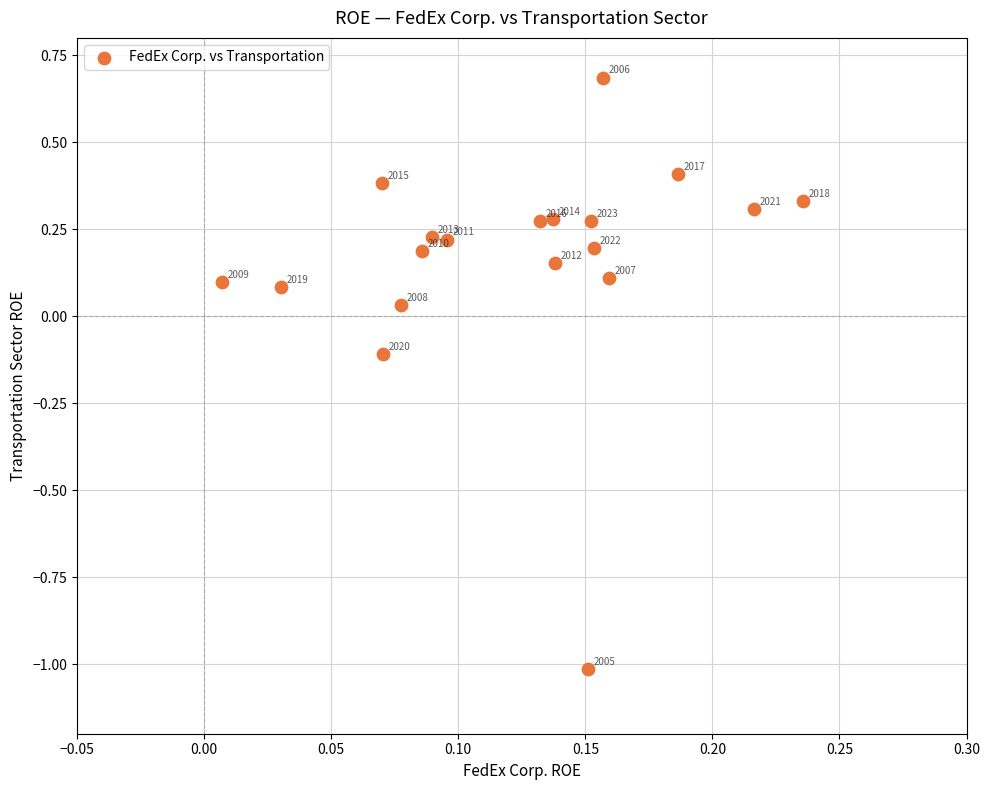

What is the range of Y values (max minus min)?

1.7